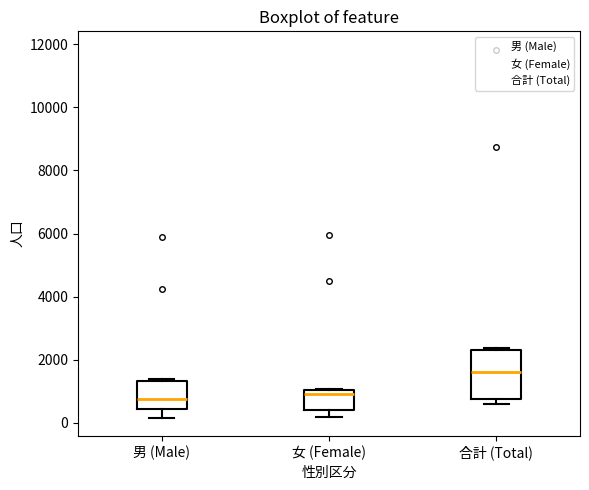

Where does the lower whisker of the box for 女 (Female) end on the y-axis? The values are not printed on the chart, so give them approximately, as read against the axis.

200